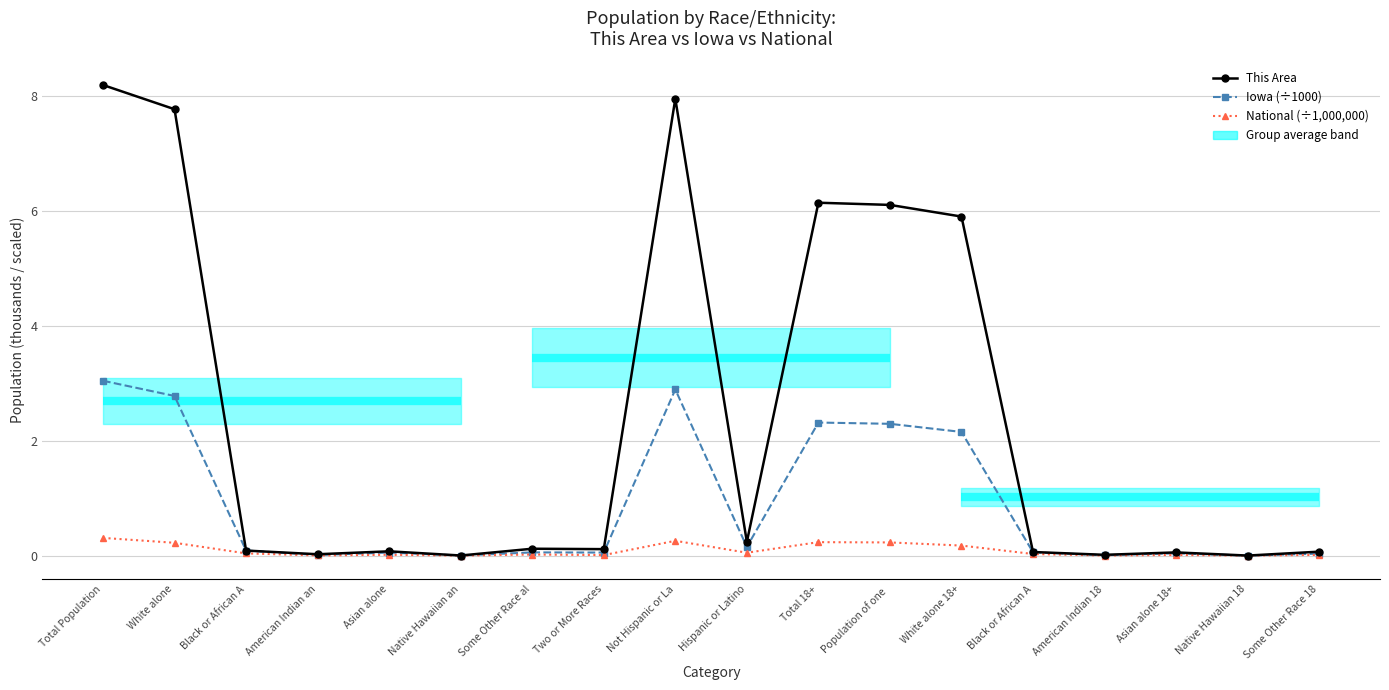

Between American Indian 18 and Total Population, which is larger?

Total Population